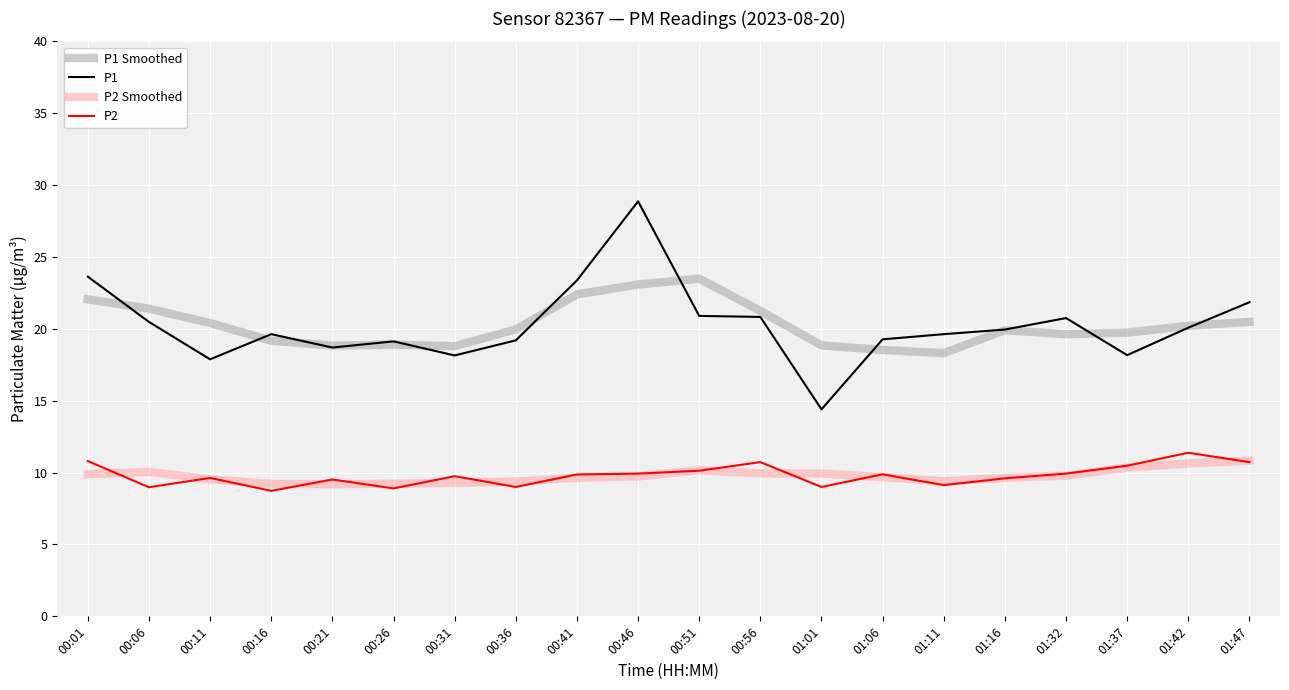

Which series changed the most between 00:31 and 01:01?

P1